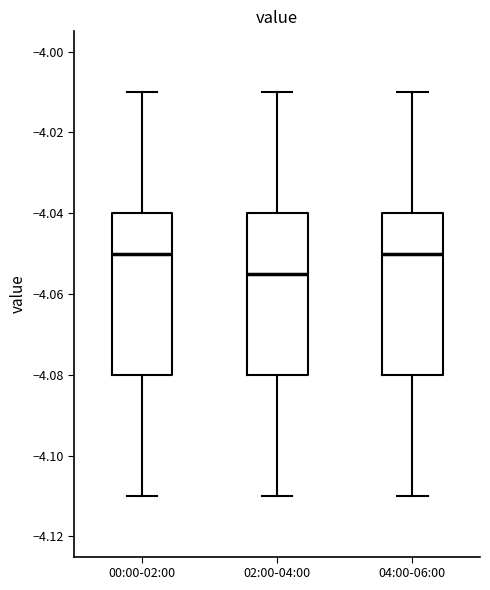

Reading left to right, read every box against the y-axis: the position of its median line, the range the box covers, and the ends of its whiskers. The values are not printed on the chart, so give them approximately, as read against the axis.

00:00-02:00: median -4.050, box -4.080 to -4.040, whiskers -4.110 to -4.010
02:00-04:00: median -4.054, box -4.080 to -4.040, whiskers -4.110 to -4.010
04:00-06:00: median -4.050, box -4.080 to -4.040, whiskers -4.110 to -4.010